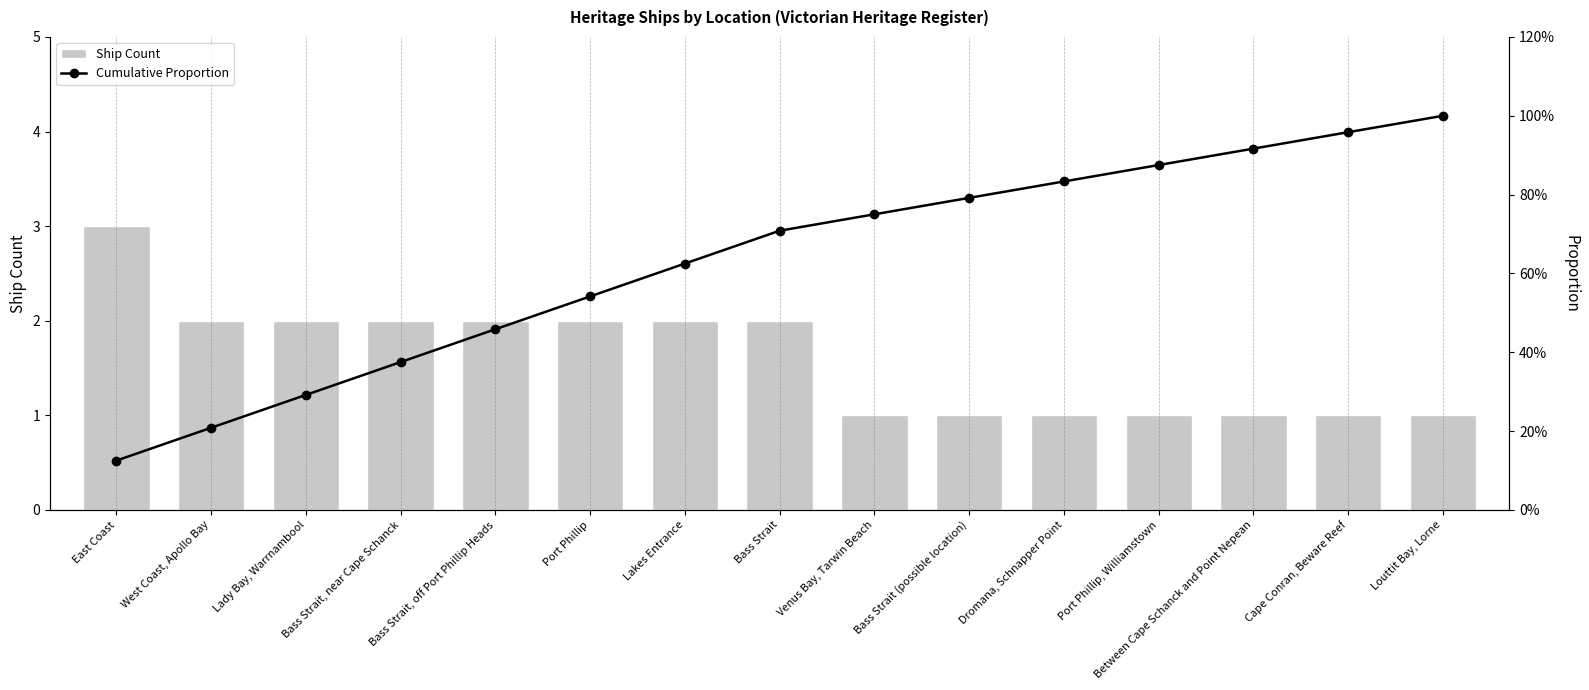

What is the minimum value shown in the chart?

1.0